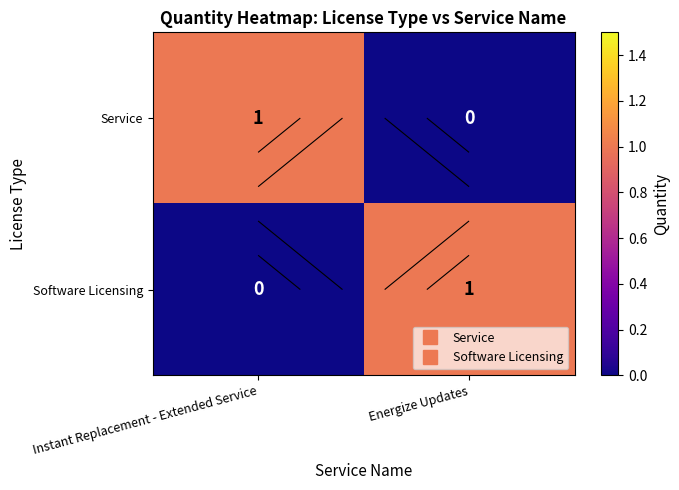

At how many categories does at least one series exceed 0?

2